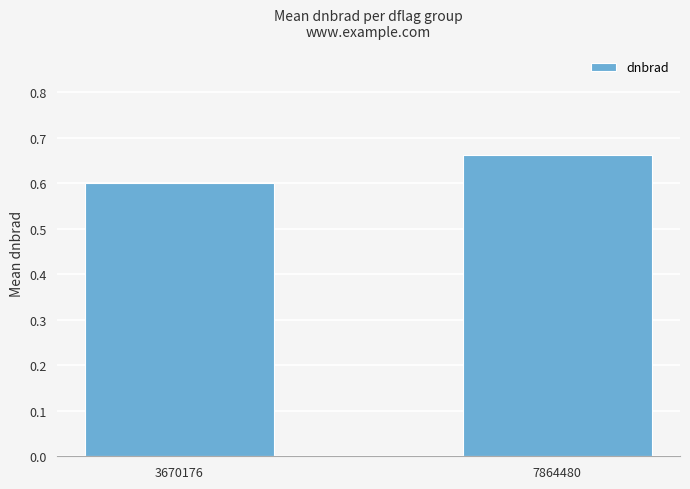

How many data points does each series have?

2